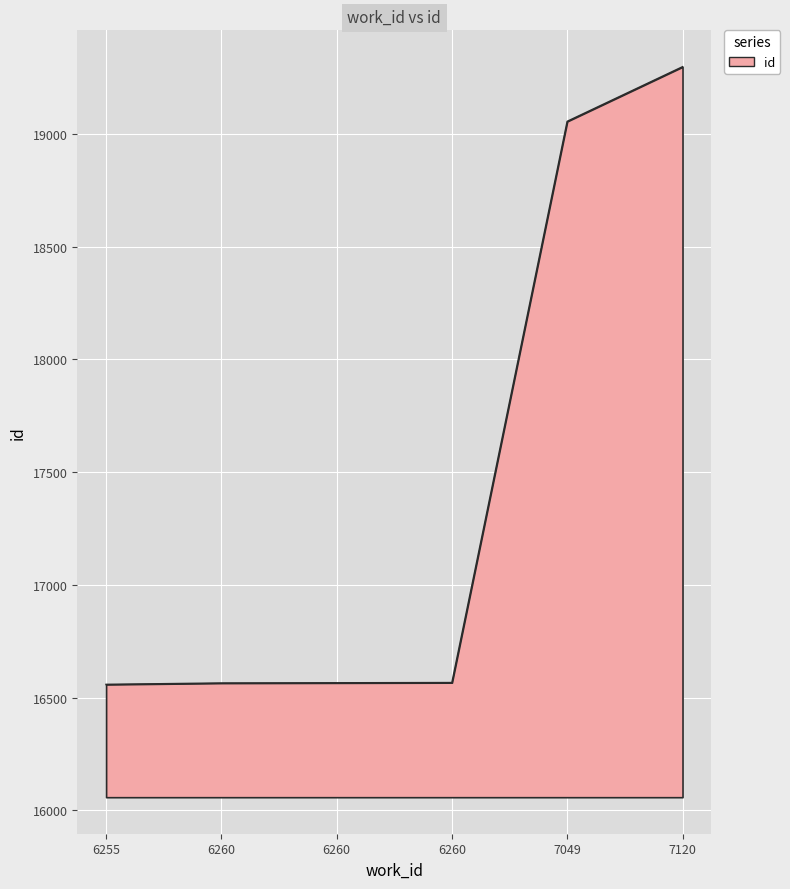

What is the average value?

17434